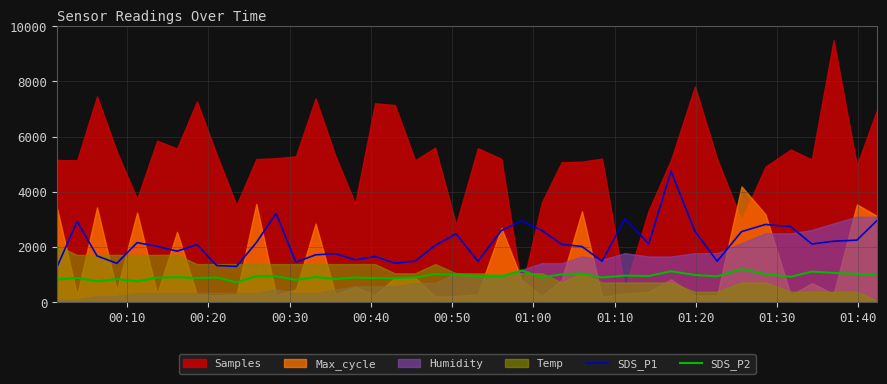

True or false: SDS_P1 and SDS_P2 intersect in this chart.

False